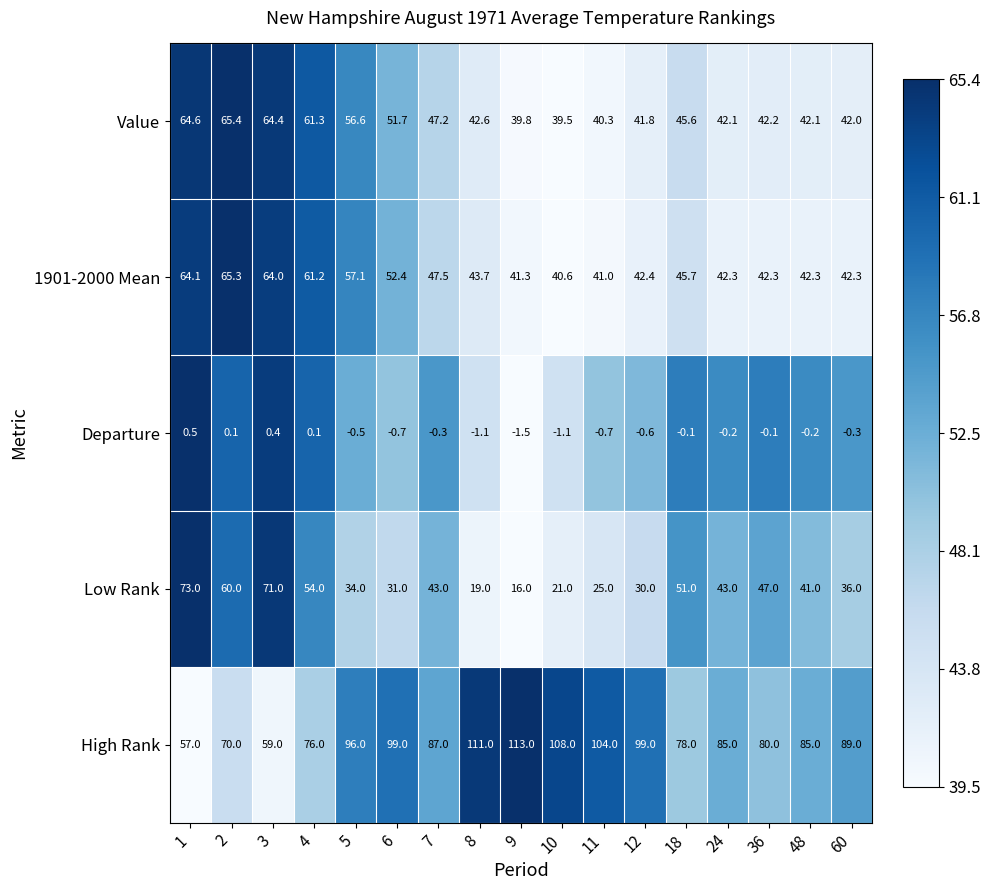

The High Rank series shows 85.0 at 24. True or false?

True